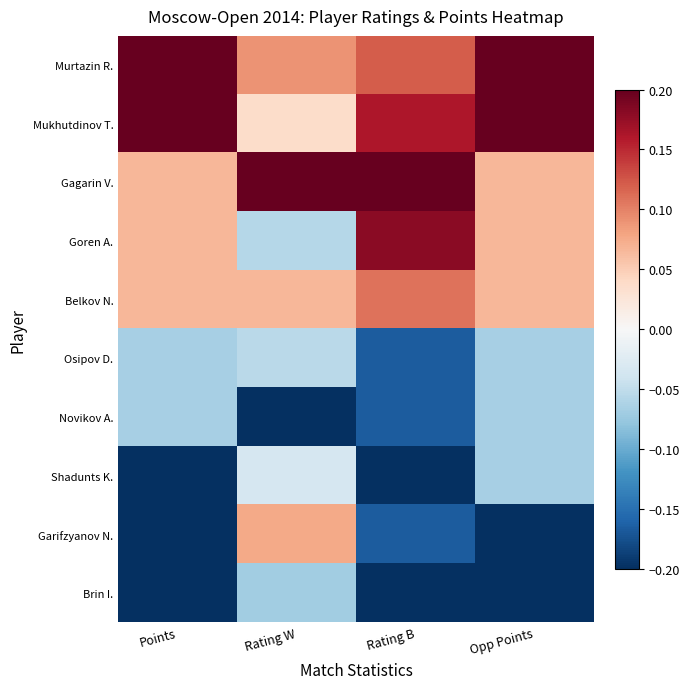

What is the spread (max minus min) of values at Opp Points?

0.4